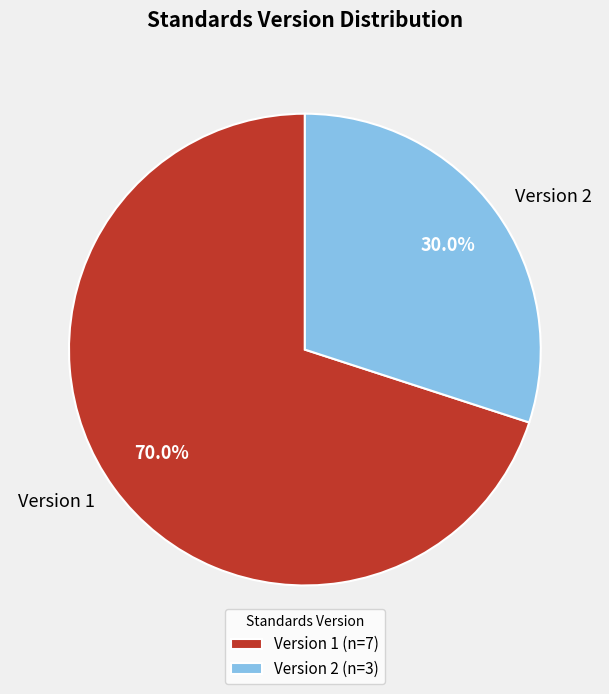

Does any single category account for the majority?

Yes